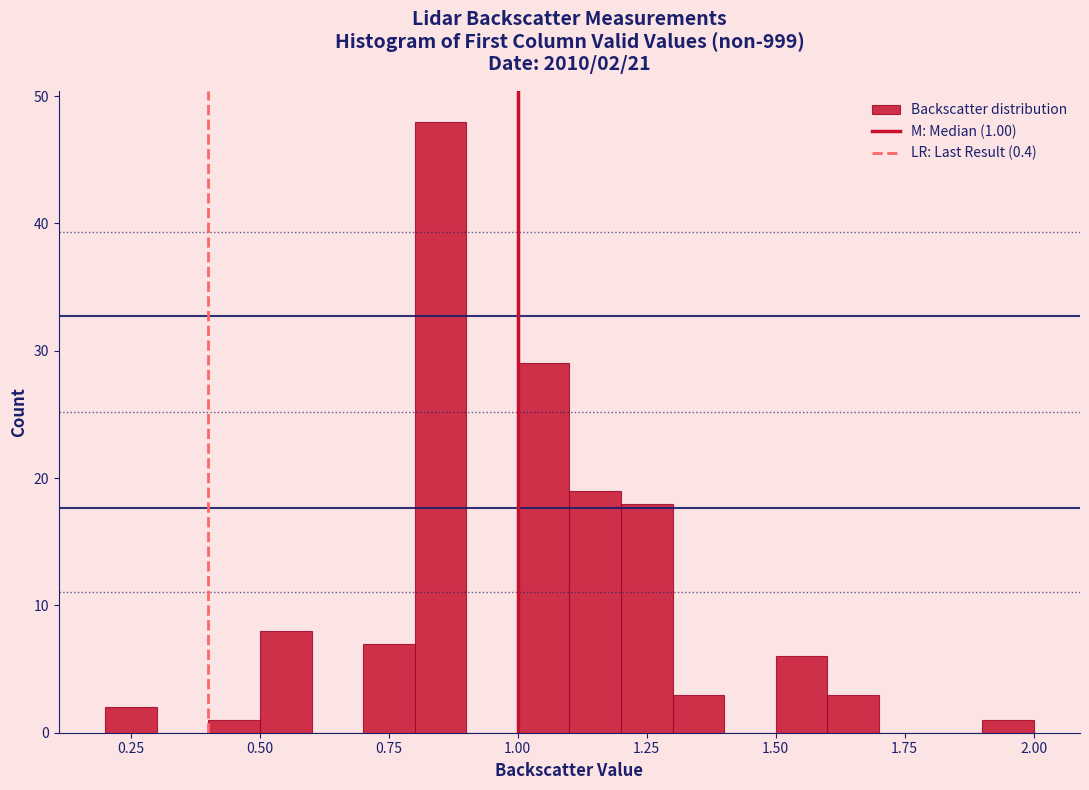

Around what value on the x-axis is the tallest bar? Give the approximate position of its centre, as read against the axis.

0.85